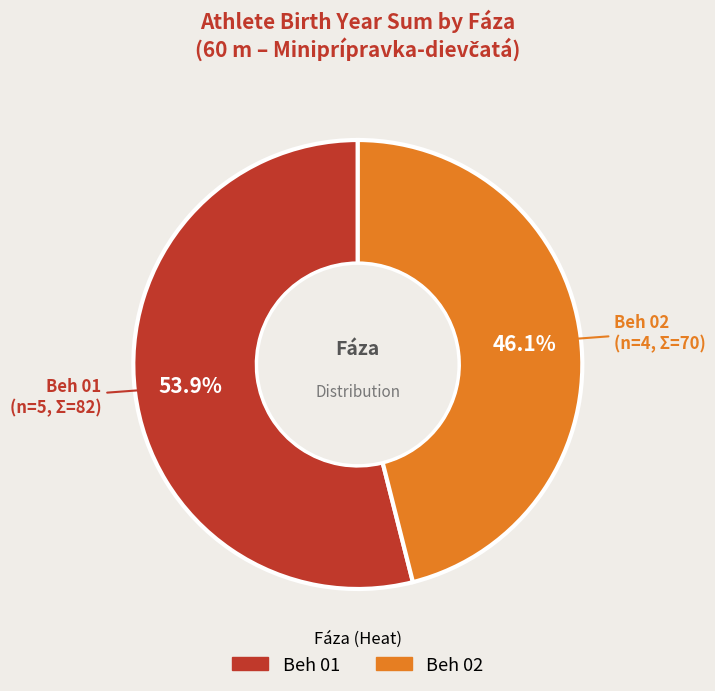

Does any single category account for the majority?

Yes